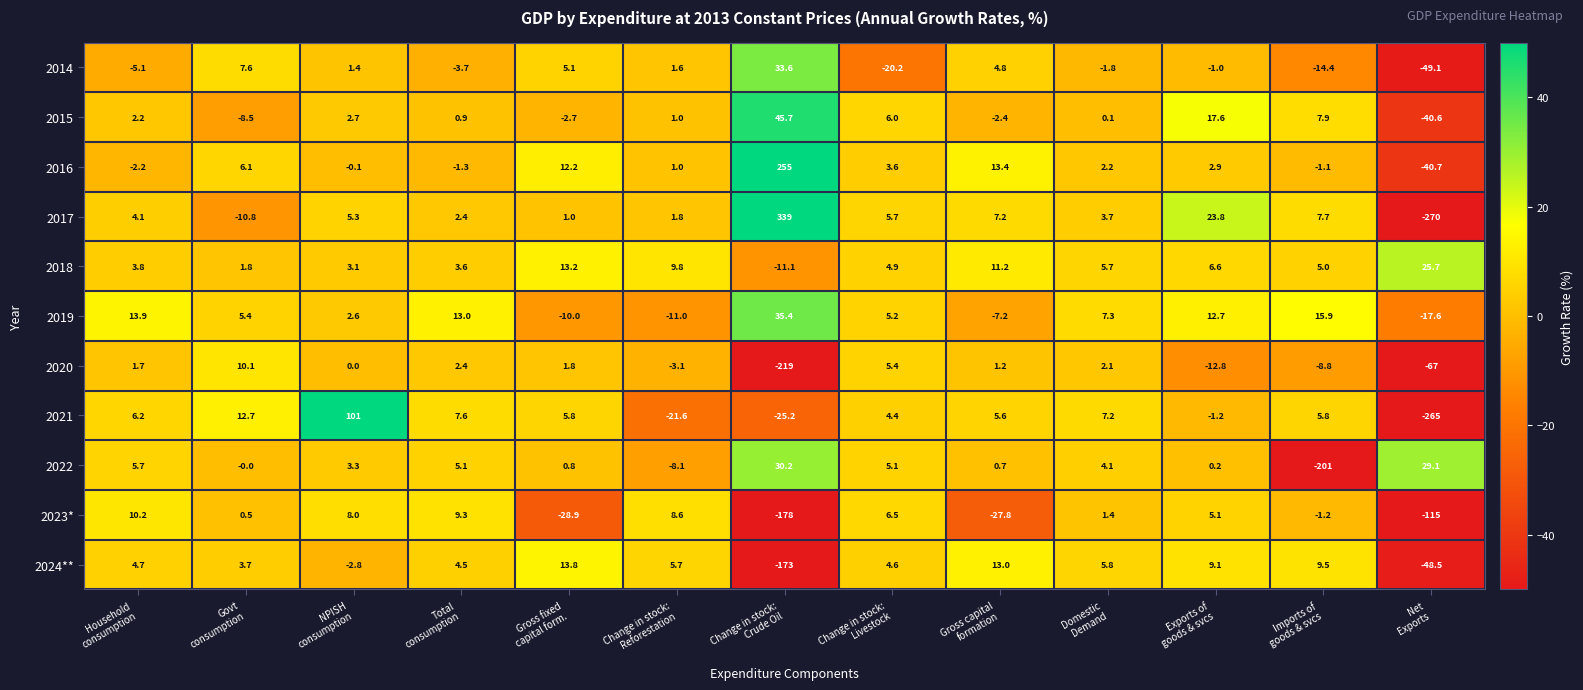

What is the sum of all 2017 values?

120.9